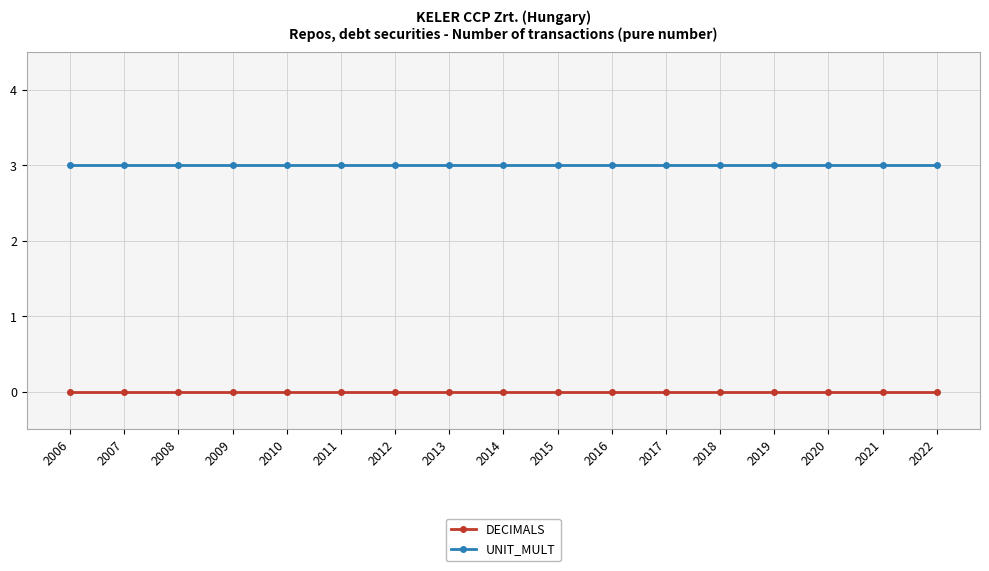

Rank the series by their average value, from highest to lowest.

UNIT_MULT, DECIMALS